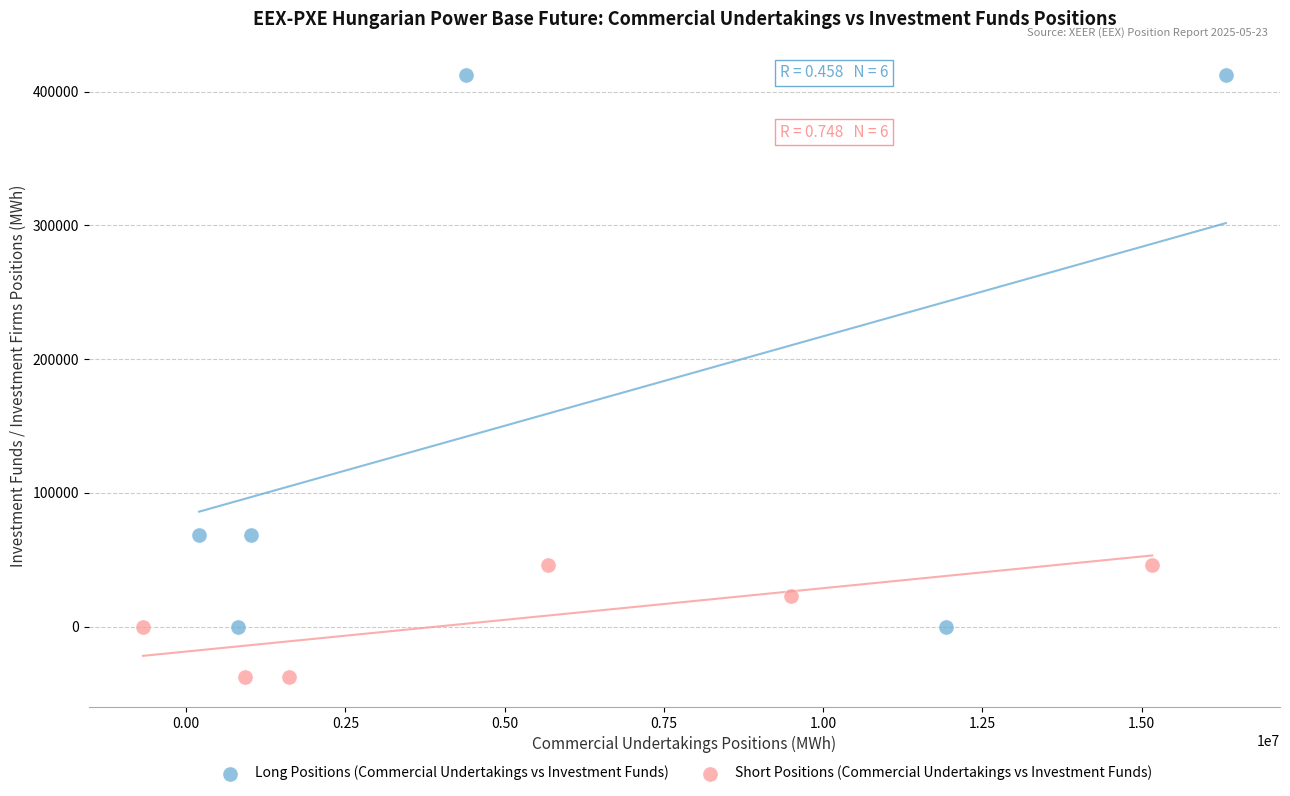

Which series has the largest Y range (max minus min)?

Long Positions (Commercial Undertakings vs Investment Funds)